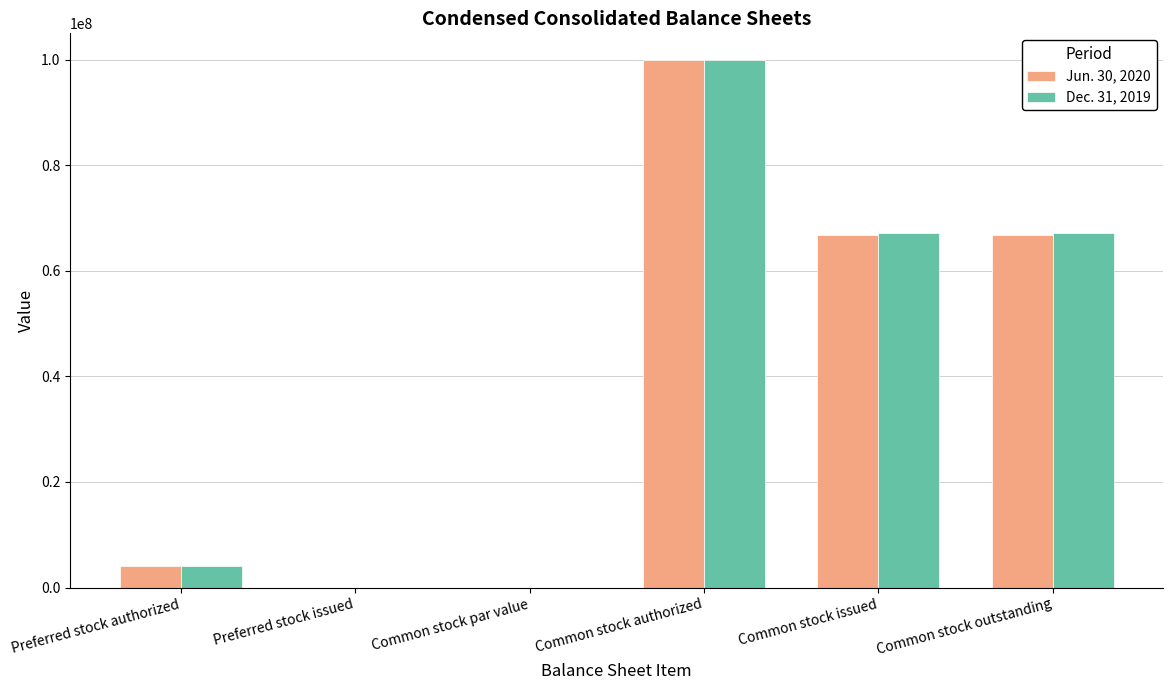

What are all the series names shown in the legend?

Jun. 30, 2020, Dec. 31, 2019